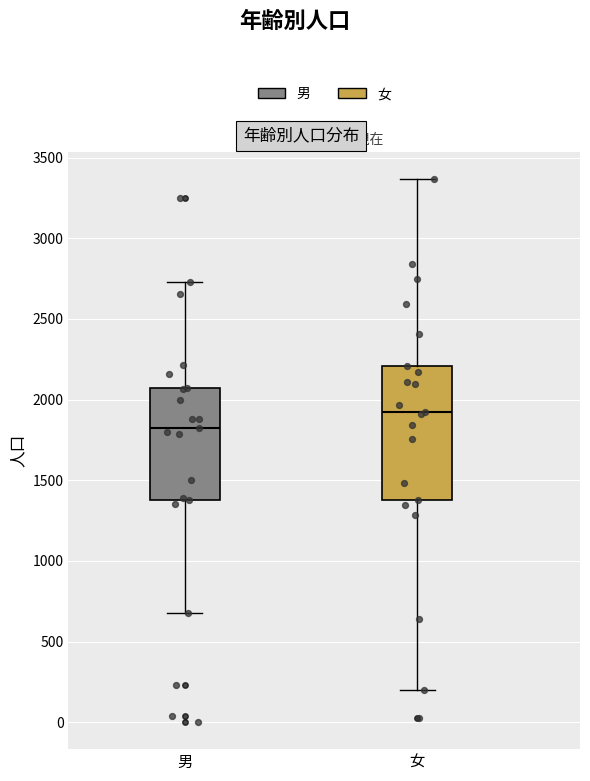

Where does the upper whisker of the box for 男 end on the y-axis? The values are not printed on the chart, so give them approximately, as read against the axis.

2750